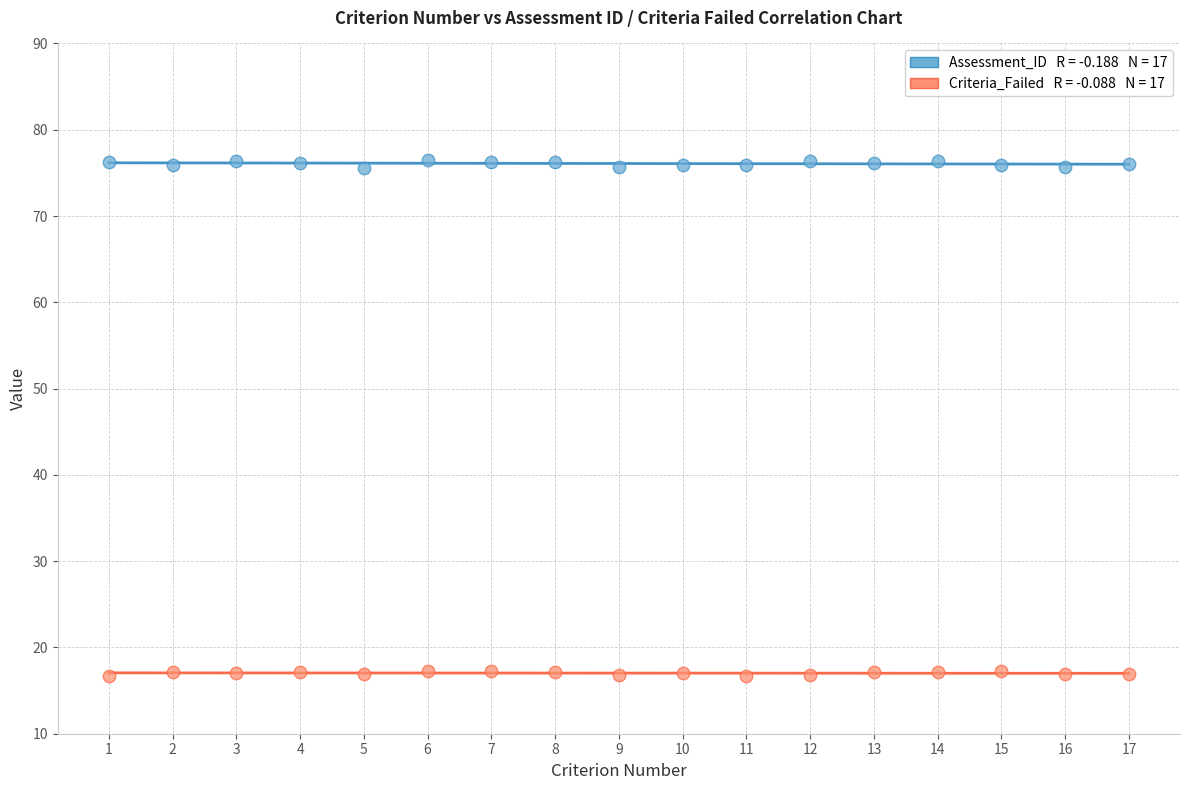

Across all data points, what is the range of Y values (max minus min)?

59.7